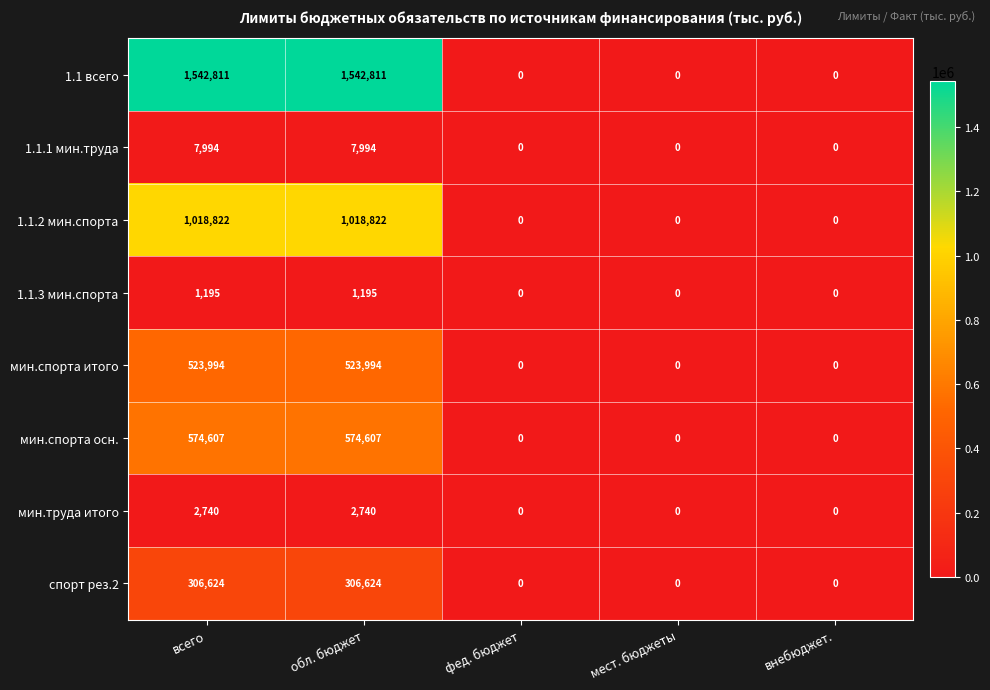

Between всего and фед. бюджет, which series saw the biggest shift?

1.1 всего